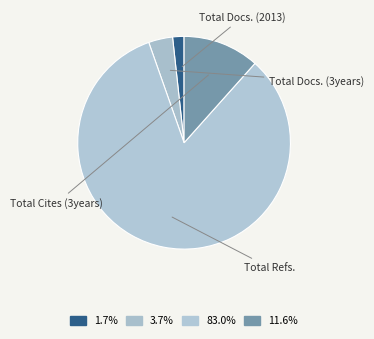

What is the largest slice in the pie chart?

Total Refs.